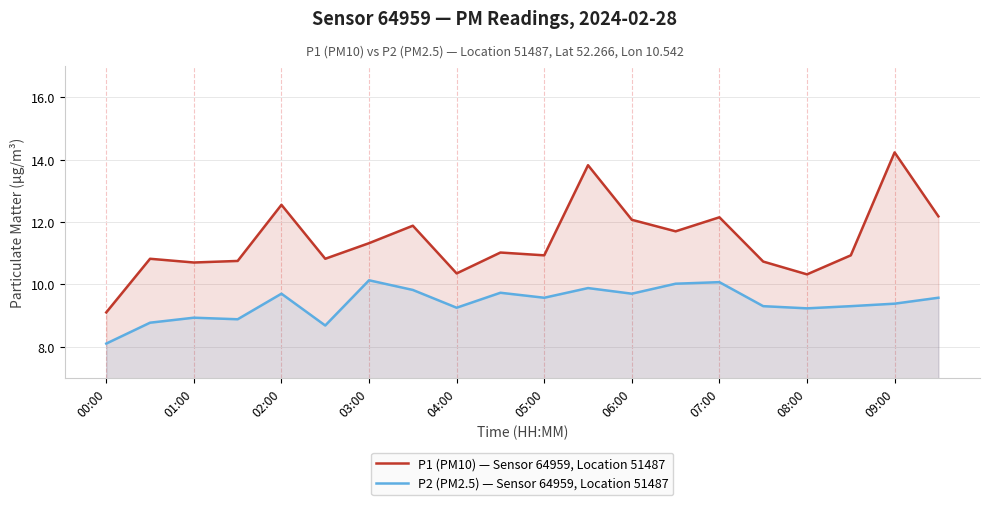

True or false: P2 (PM2.5) — Sensor 64959, Location 51487 and P1 (PM10) — Sensor 64959, Location 51487 cross at least once.

False